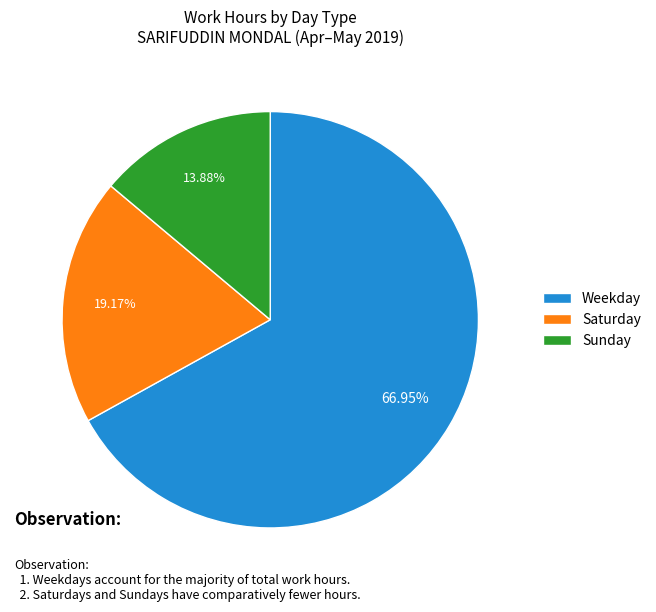

Is the sum of Weekday and Sunday greater than half?

Yes